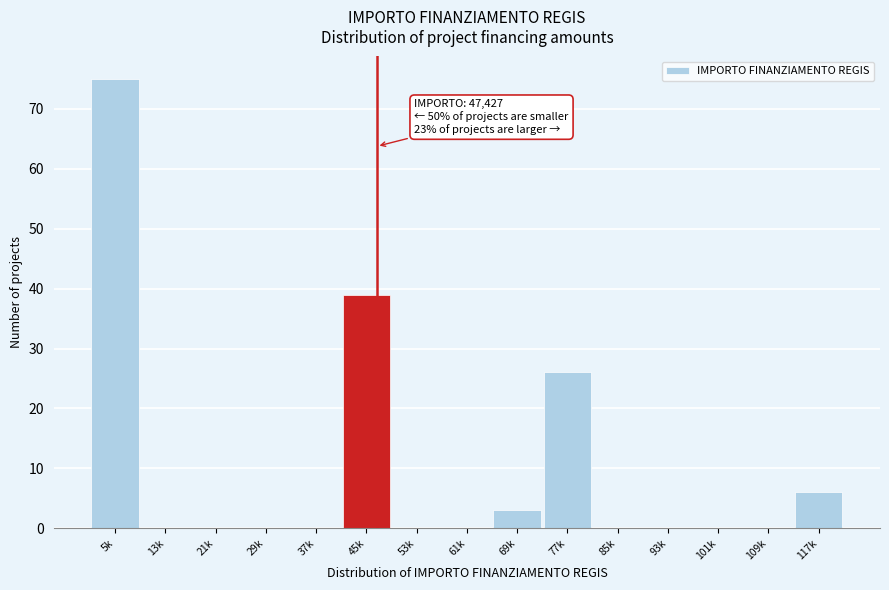

Reading left to right, what are all the values shown in this chart?

5k=75	13k=0	21k=0	29k=0	37k=0	45k=39	53k=0	61k=0	69k=3	77k=26	85k=0	93k=0	101k=0	109k=0	117k=6